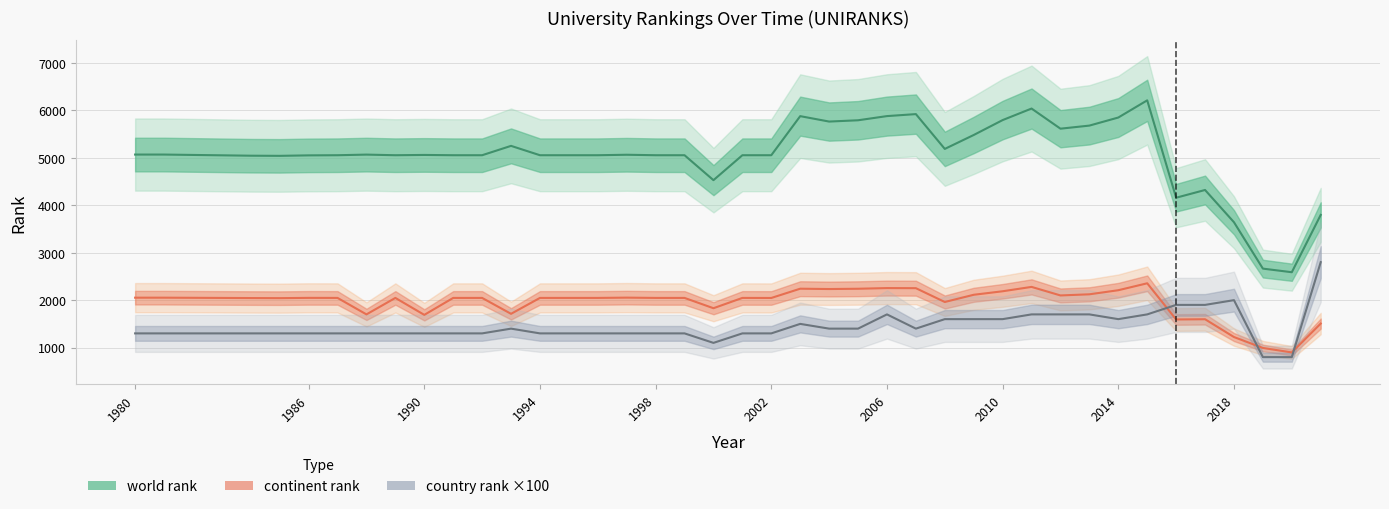

Reading left to right, transcribe all the data shown in this chart.

world rank: 1980=5066	1981=5066	1984=5042	1985=5039	1986=5049	1987=5052	1988=5065	1989=5052	1990=5058	1991=5052	1992=5052	1993=5249	1994=5052	1995=5052	1996=5052	1997=5062	1998=5052	1999=5052	2000=4527	2001=5052	2002=5052	2003=5875	2004=5761	2005=5788	2006=5876	2007=5918	2008=5185	2009=5478	2010=5792	2011=6035	2012=5611	2013=5676	2014=5846	2015=6208	2016=4157	2017=4320	2018=3641	2019=2664	2020=2588	2021=3795
continent rank: 1980=2052	1981=2052	1984=2044	1985=2042	1986=2048	1987=2047	1988=1700	1989=2047	1990=1690	1991=2047	1992=2047	1993=1712	1994=2047	1995=2047	1996=2047	1997=2053	1998=2047	1999=2047	2000=1830	2001=2047	2002=2046	2003=2241	2004=2234	2005=2240	2006=2254	2007=2252	2008=1961	2009=2113	2010=2187	2011=2279	2012=2099	2013=2123	2014=2209	2015=2355	2016=1593	2017=1598	2018=1223	2019=993	2020=899	2021=1507
country rank: 1980=1300	1981=1300	1984=1300	1985=1300	1986=1300	1987=1300	1988=1300	1989=1300	1990=1300	1991=1300	1992=1300	1993=1400	1994=1300	1995=1300	1996=1300	1997=1300	1998=1300	1999=1300	2000=1100	2001=1300	2002=1300	2003=1500	2004=1400	2005=1400	2006=1700	2007=1400	2008=1600	2009=1600	2010=1600	2011=1700	2012=1700	2013=1700	2014=1600	2015=1700	2016=1900	2017=1900	2018=2000	2019=800	2020=800	2021=2800